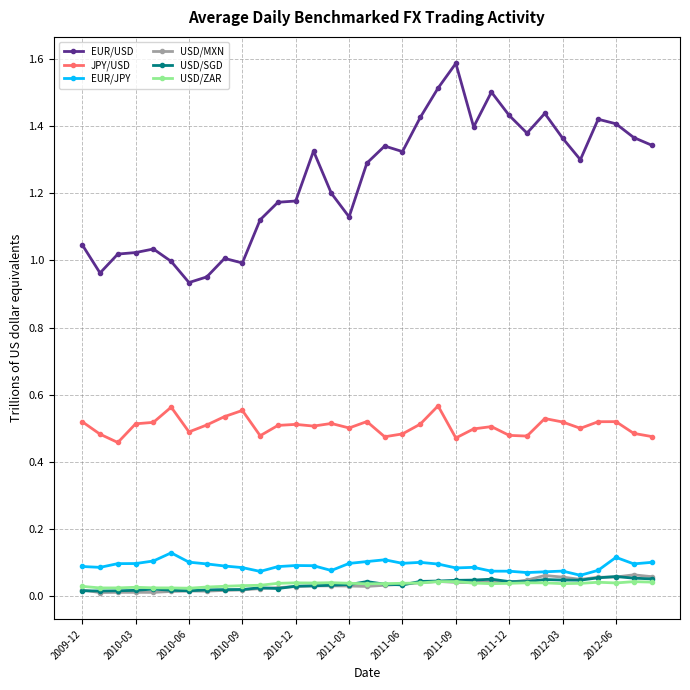

Which series has the widest spread of values?

EUR/USD